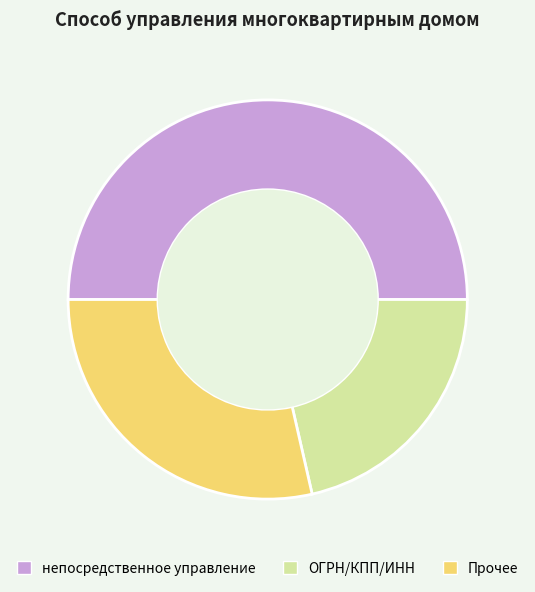

The непосредственное управление slice represents 50% of the pie. True or false?

True